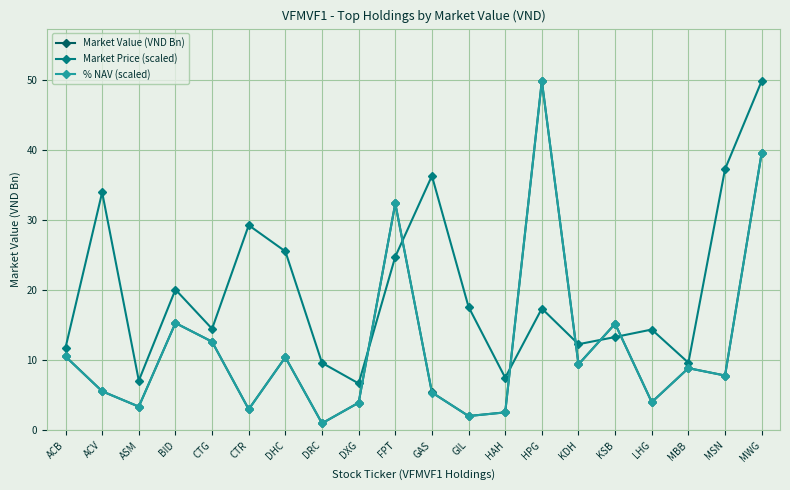

What is the sum of all % NAV (scaled) values?

243.2